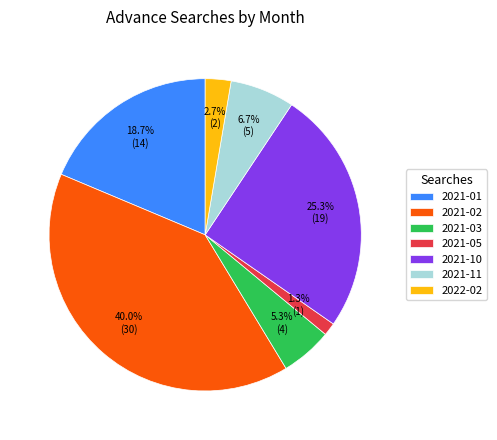

Which slice is the smallest?

2021-05